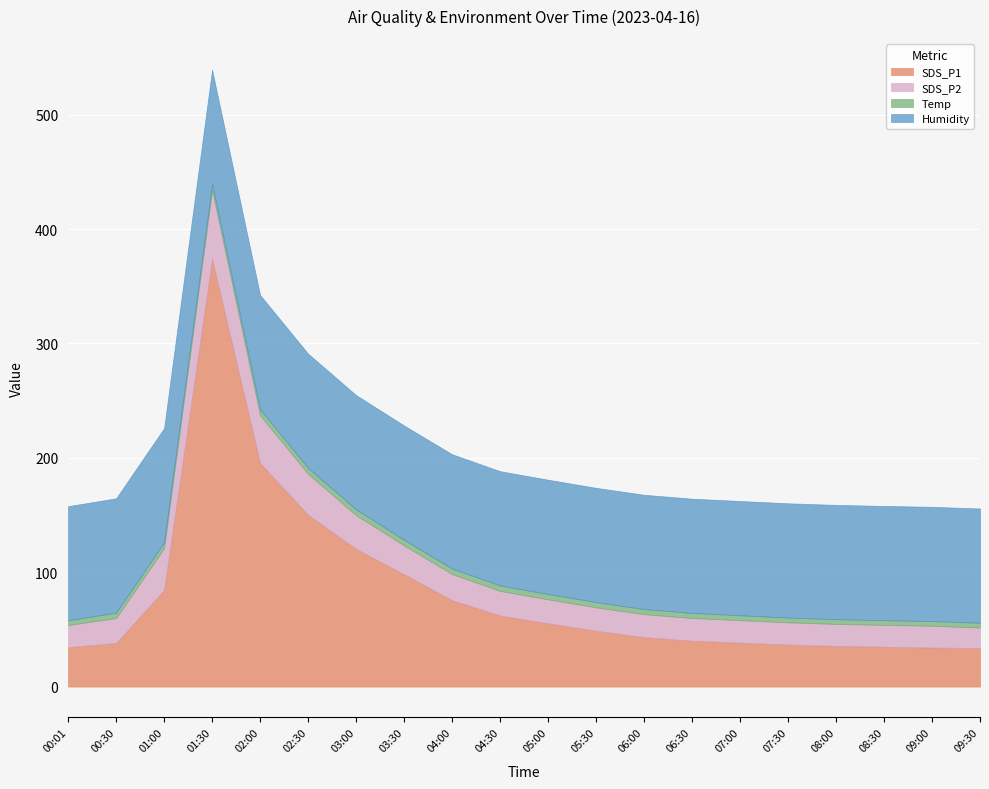

Reading left to right, list all the values displayed in this chart.

SDS_P1: 00:01=34.5	00:30=38.2	01:00=84.6	01:30=374.0	02:00=195.6	02:30=150.2	03:00=120.5	03:30=98.3	04:00=75.6	04:30=62.2	05:00=55.4	05:30=48.9	06:00=43.2	06:30=40.2	07:00=38.5	07:30=36.8	08:00=35.6	08:30=34.9	09:00=34.2	09:30=33.8
SDS_P2: 00:01=19.3	00:30=21.8	01:00=36.5	01:30=60.2	02:00=41.6	02:30=35.8	03:00=29.4	03:30=25.1	04:00=22.8	04:30=21.5	05:00=20.9	05:30=20.4	06:00=20.1	06:30=19.9	07:00=19.6	07:30=19.4	08:00=19.2	08:30=19.1	09:00=19.0	09:30=17.9
Temp: 00:01=4.1	00:30=4.8	01:00=5.0	01:30=5.3	02:00=5.3	02:30=5.2	03:00=5.1	03:30=5.0	04:00=4.9	04:30=4.8	05:00=4.7	05:30=4.6	06:00=4.5	06:30=4.4	07:00=4.3	07:30=4.2	08:00=4.2	08:30=4.1	09:00=4.1	09:30=4.2
Humidity: 00:01=99.9	00:30=99.9	01:00=99.9	01:30=99.9	02:00=99.9	02:30=99.9	03:00=99.9	03:30=99.9	04:00=99.9	04:30=99.9	05:00=99.9	05:30=99.9	06:00=99.9	06:30=99.9	07:00=99.9	07:30=99.9	08:00=99.9	08:30=99.9	09:00=99.9	09:30=99.9